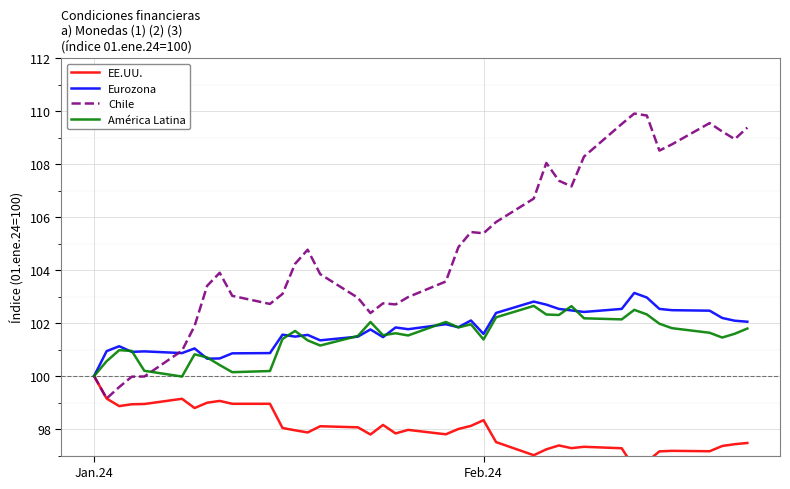

In EE.UU., how many points are lower than both neighbors (excluding endpoints)?

10